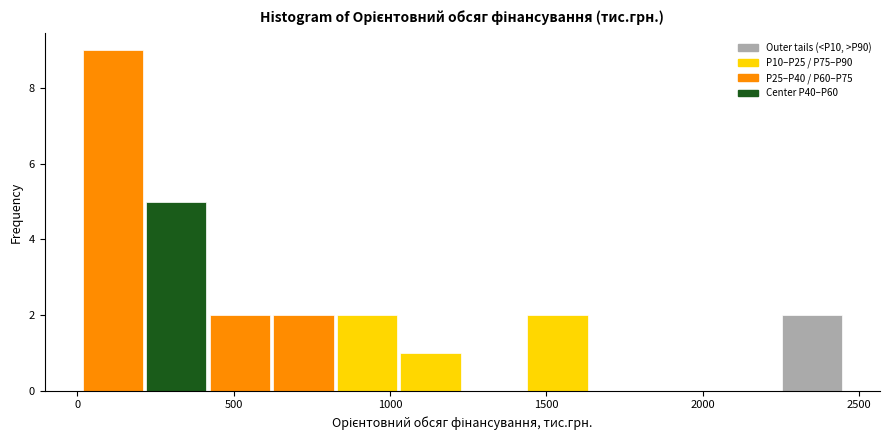

Reading left to right, list every bar in this chart as the range it spans on the x-axis followed by its height. Neither the bar edges nor the heights are printed on the chart, so give them approximately, as read against the axes.

0 to 200: 9
200 to 400: 5
400 to 600: 2
600 to 800: 2
800 to 1050: 2
1050 to 1250: 1
1250 to 1450: 0
1450 to 1650: 2
1650 to 1850: 0
1850 to 2050: 0
2050 to 2250: 0
2250 to 2450: 2